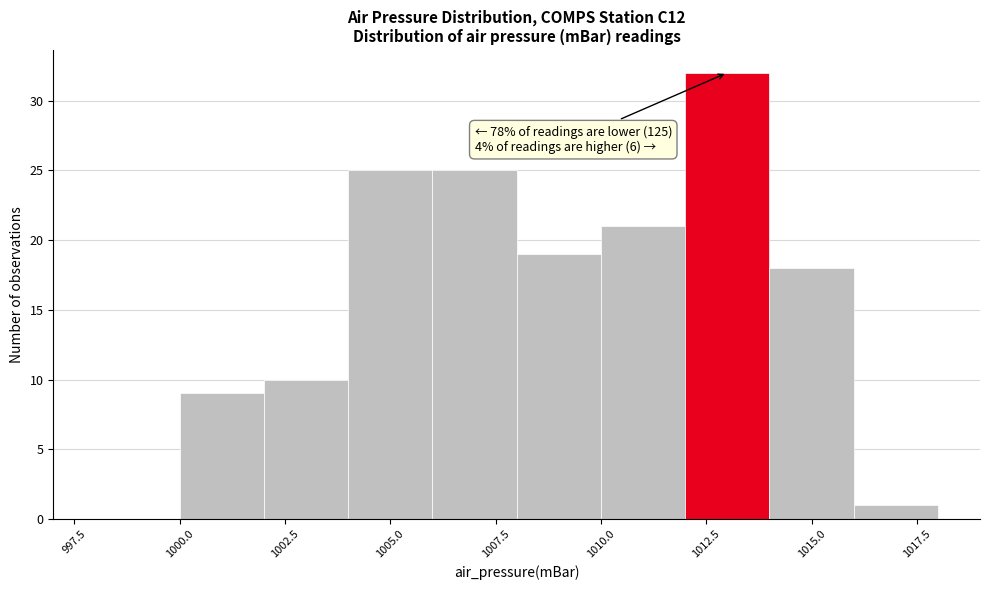

Which range on the x-axis has the tallest bar?

1012 to 1014